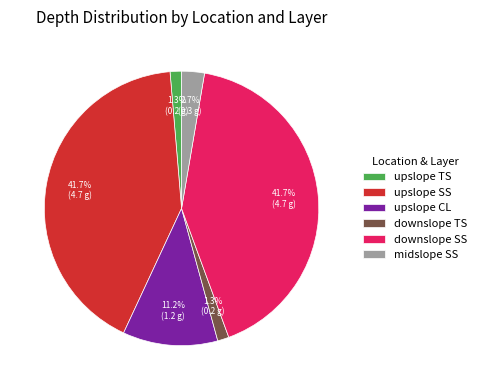

Between downslope SS and upslope CL, which is larger?

downslope SS